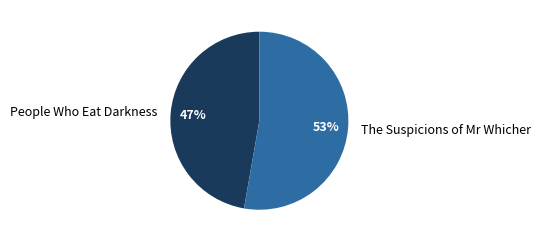

True or false: The Suspicions of Mr Whicher accounts for 53% of the total.

True